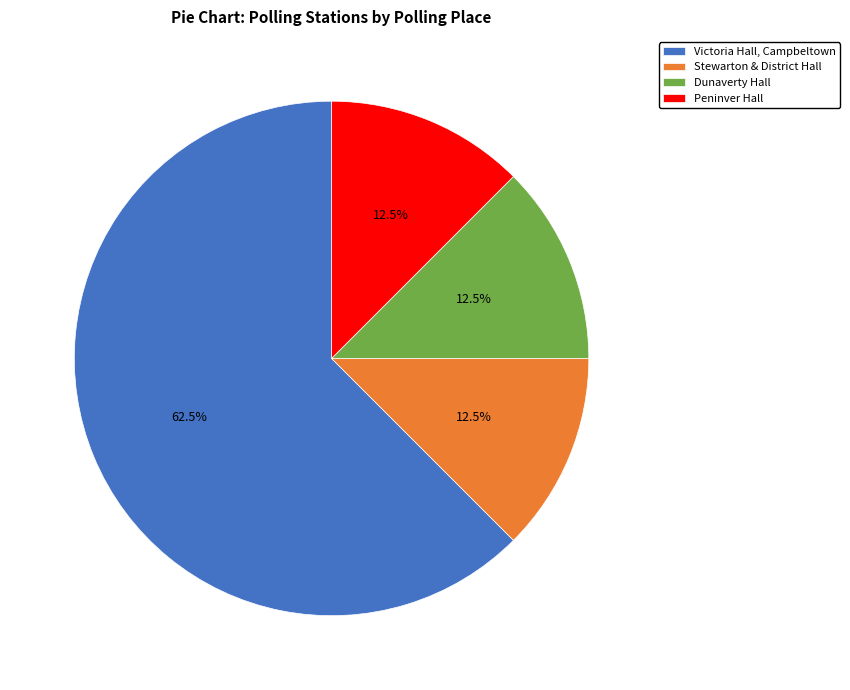

To the nearest percent, what is the average slice percentage?

25%